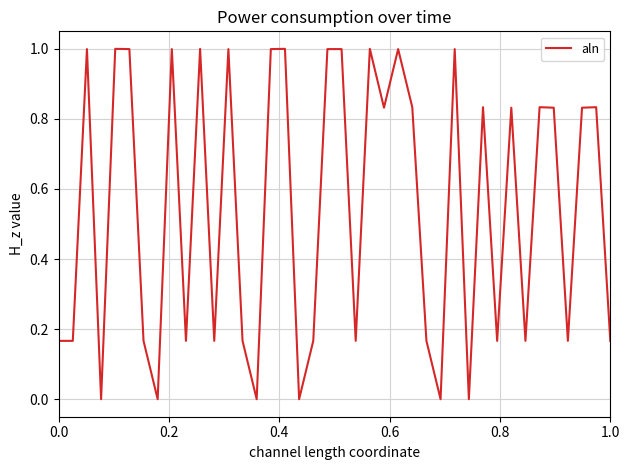

What is the difference between the maximum and minimum values?

1.0